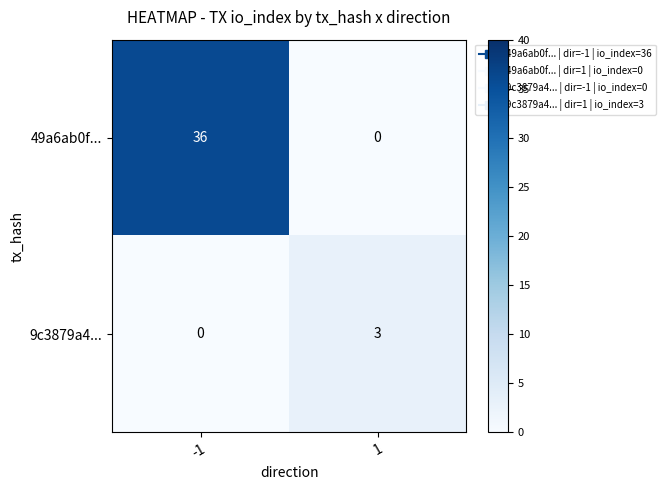

What is the sum of the 9c3879a4... values at -1 and 1?

3